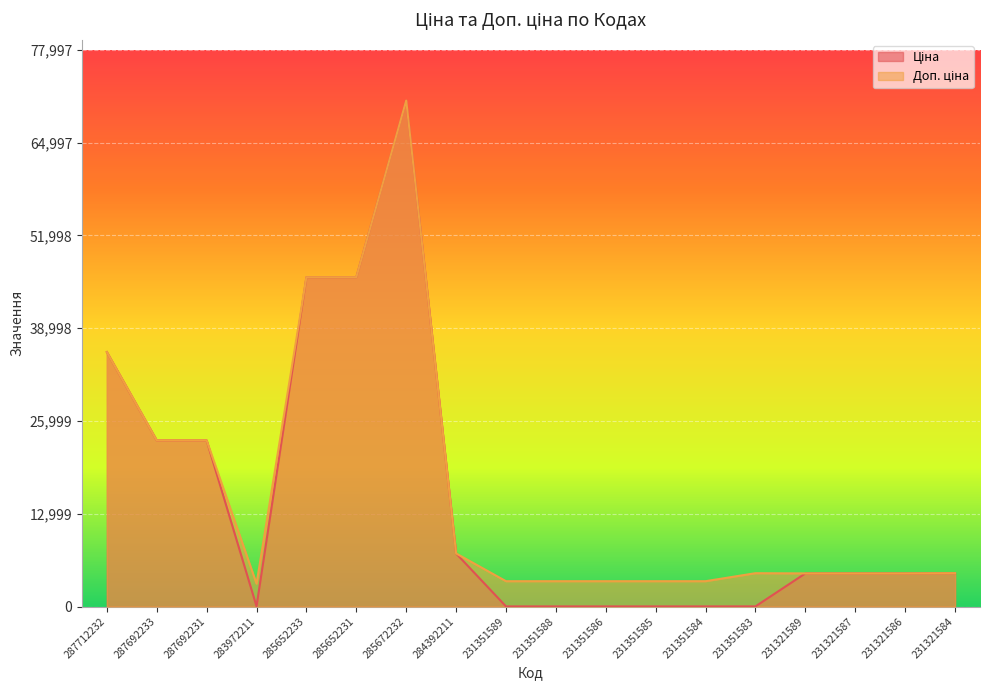

Is it true that Ціна equals 46143.9 at 285652231?

True